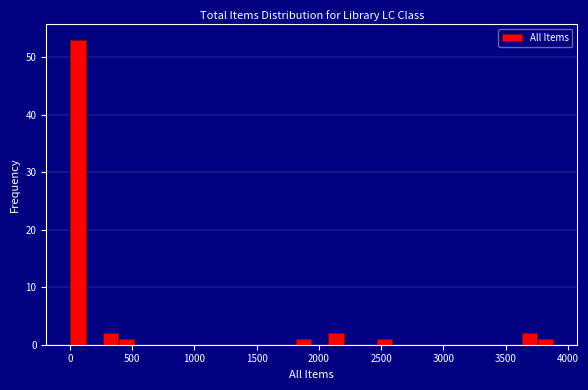

Read against the x-axis, roughly where is the centre of the tallest bar?

50